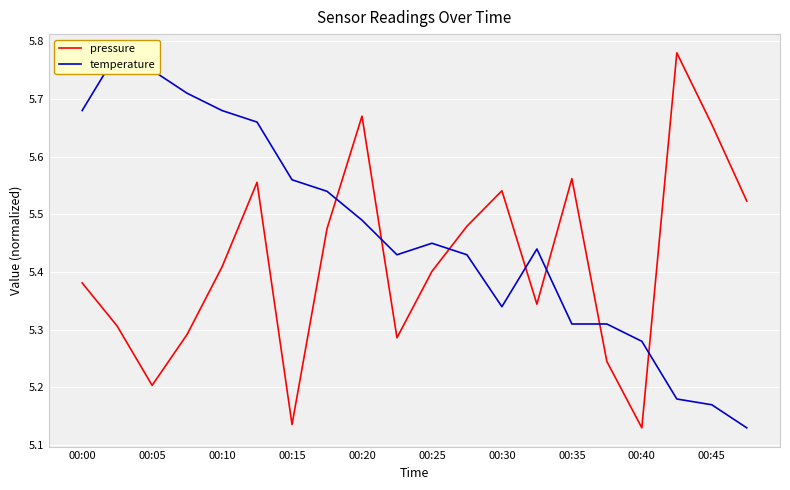

Which category has the highest value in the temperature series?

00:05